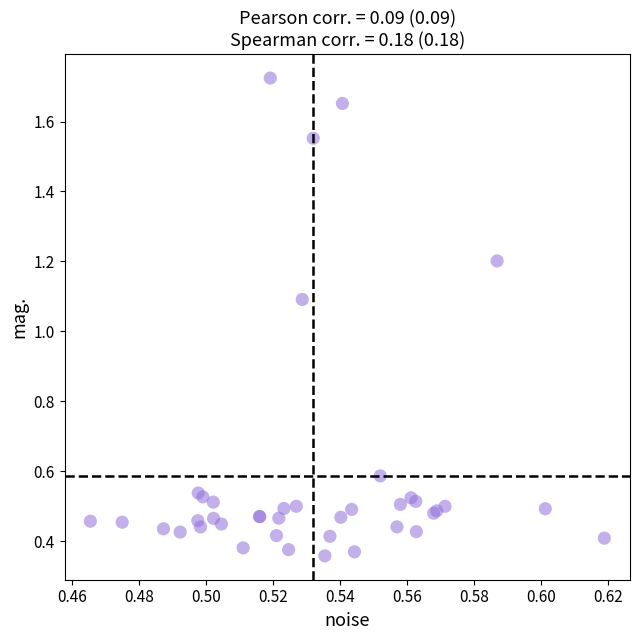

What Y value in the scatter plot is closest to 1?

1.1